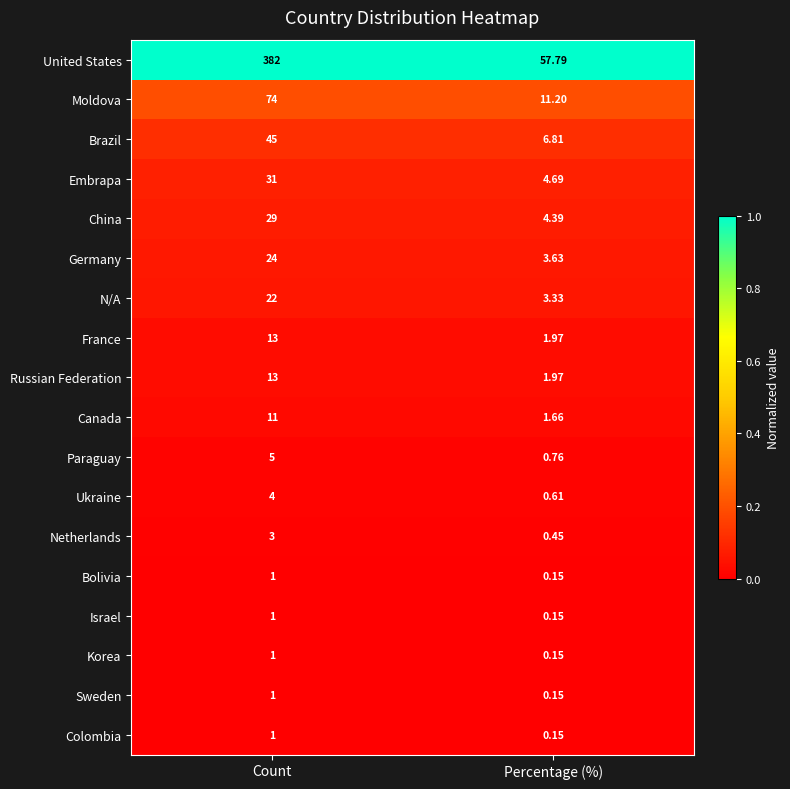

Where is Germany nearest to the value 13?

Percentage (%)